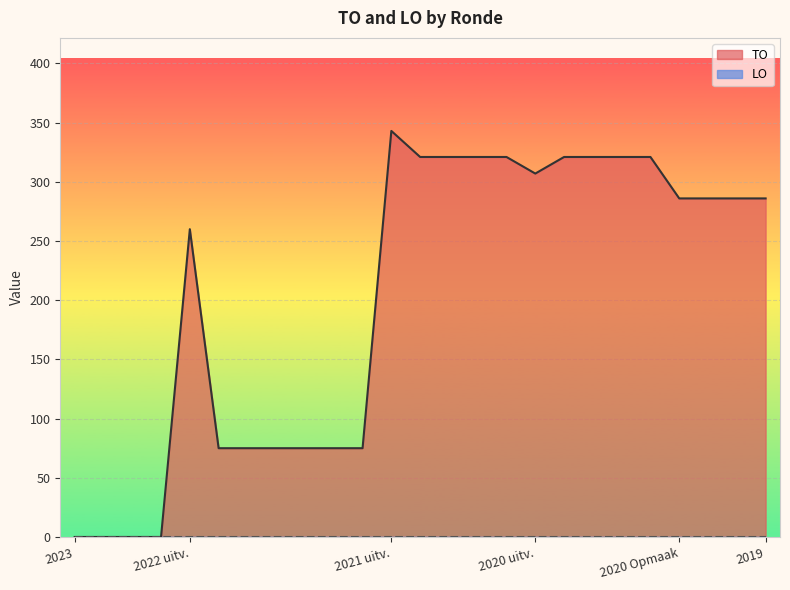

What is the greatest value displayed?

343